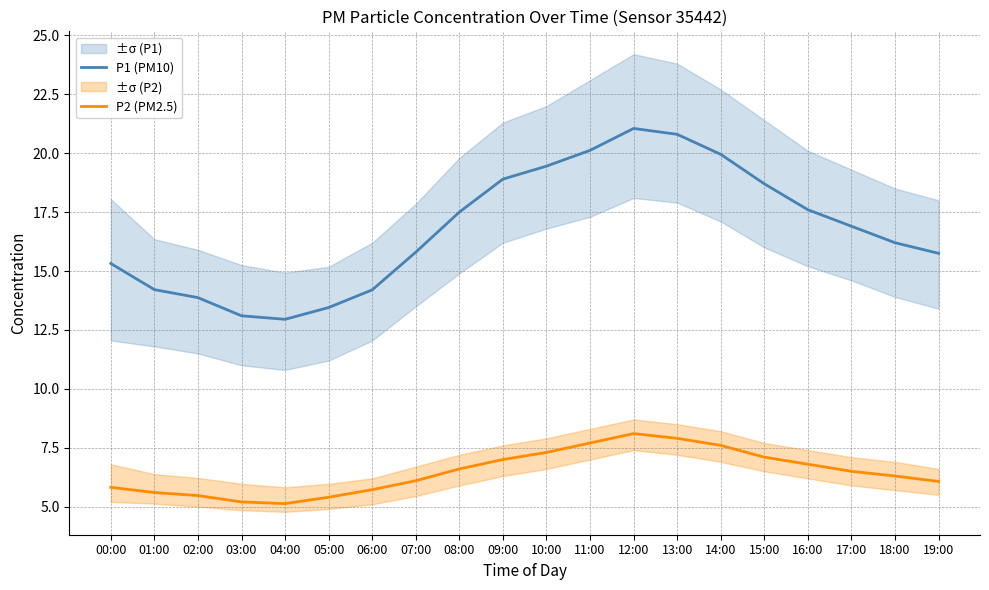

True or false: P2 (PM2.5) and P1 (PM10) intersect in this chart.

False